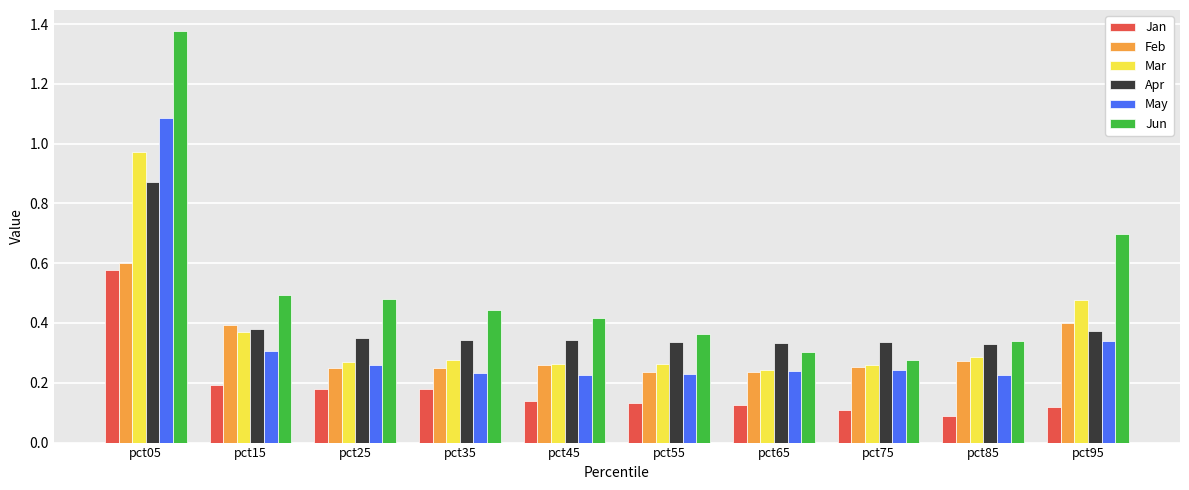

What is the sum of all Mar values?

3.7